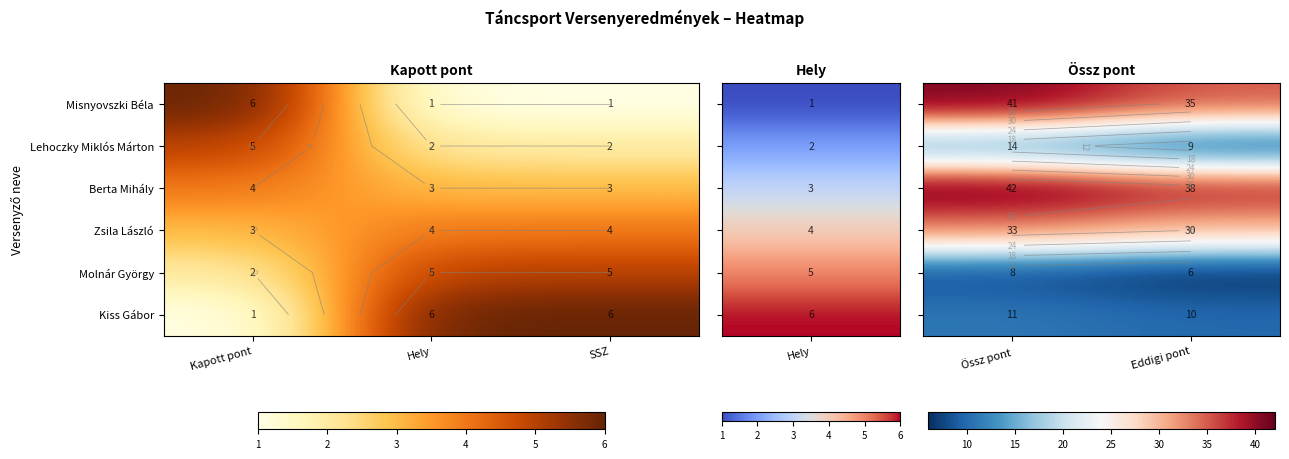

Which series has the largest total across all categories?

Berta Mihály